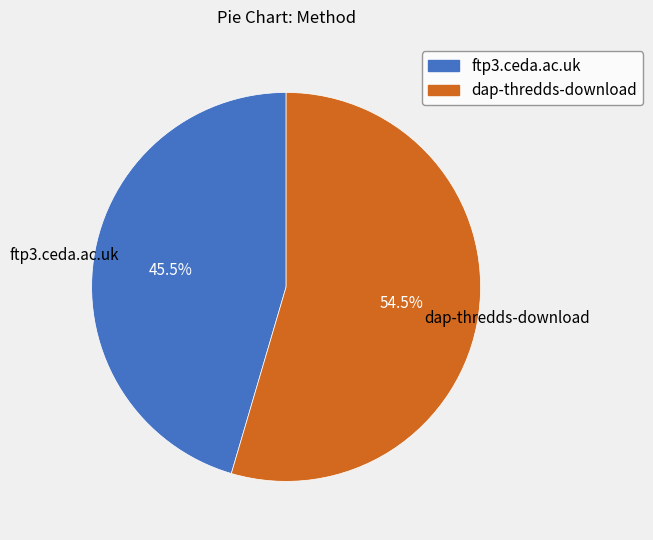

How many segments does this pie chart have?

2